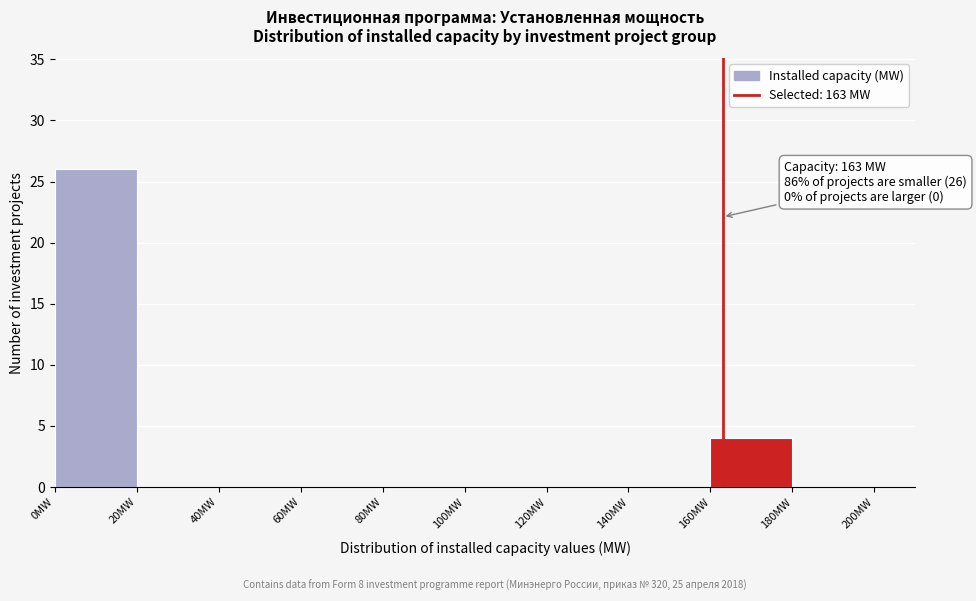

Over which range of the x-axis is the bar tallest?

0 to 20